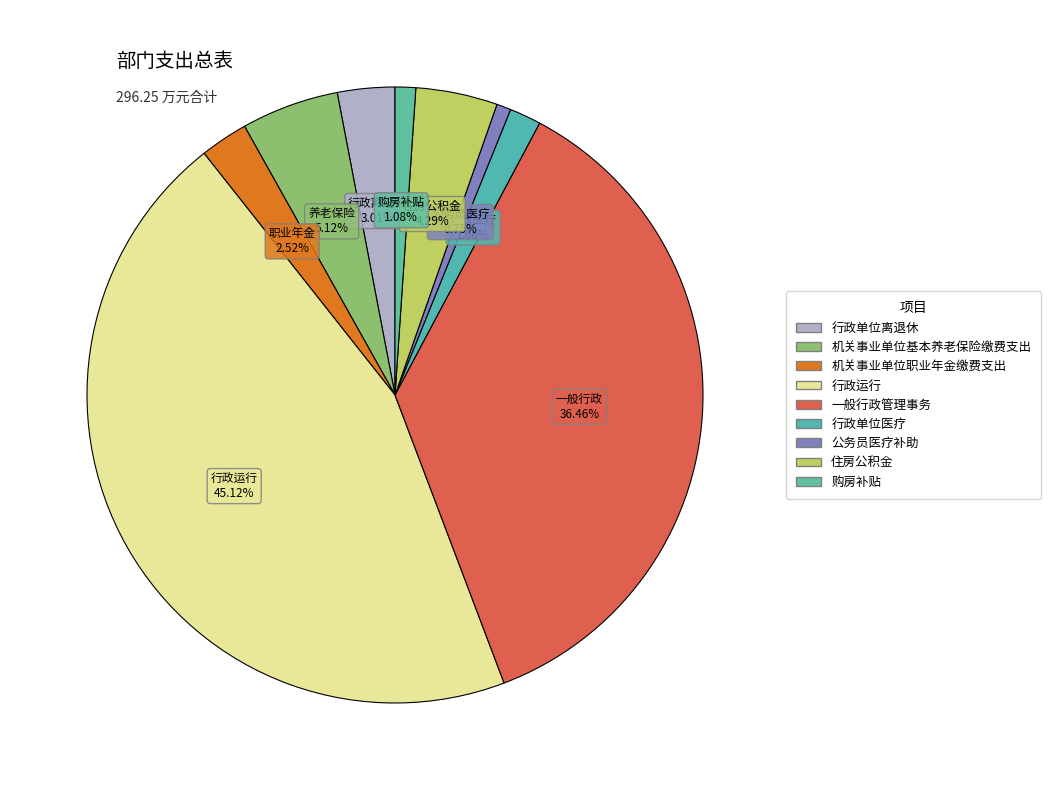

Does any single category account for the majority?

No